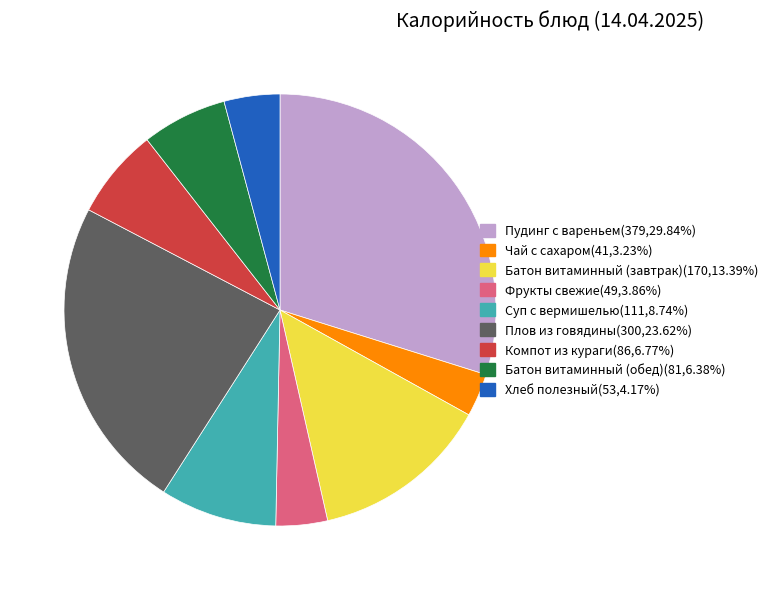

Which category has the biggest portion of the pie?

Пудинг с вареньем